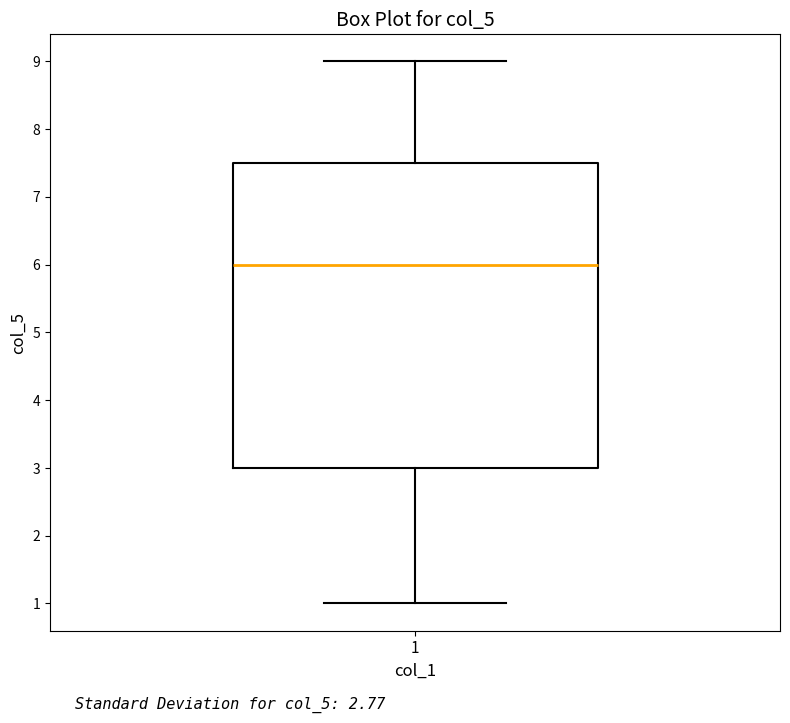

Where does the lower whisker of the box at x = 1 end on the y-axis? The values are not printed on the chart, so give them approximately, as read against the axis.

1.0